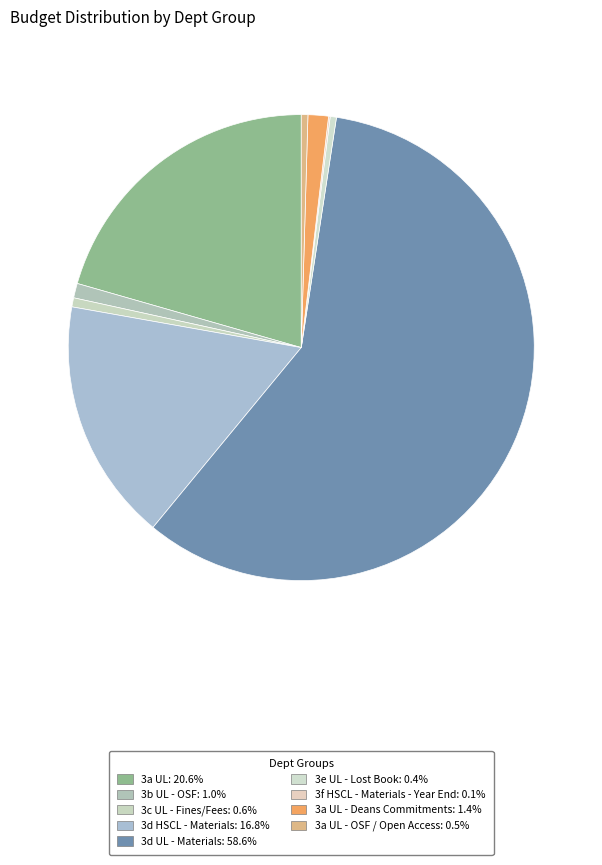

Which category accounts for the majority?

3d UL - Materials